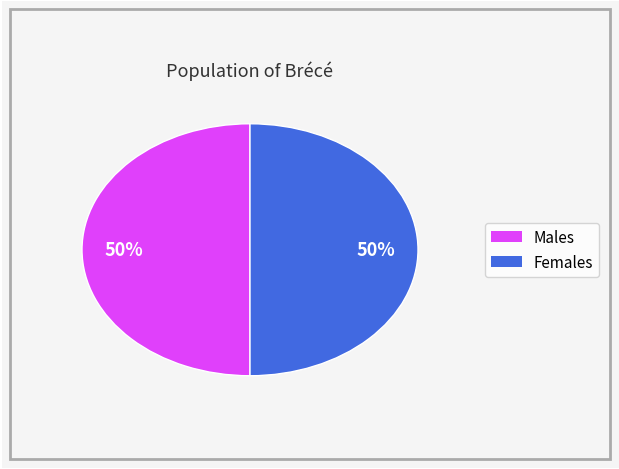

How many slices are in this pie chart?

2